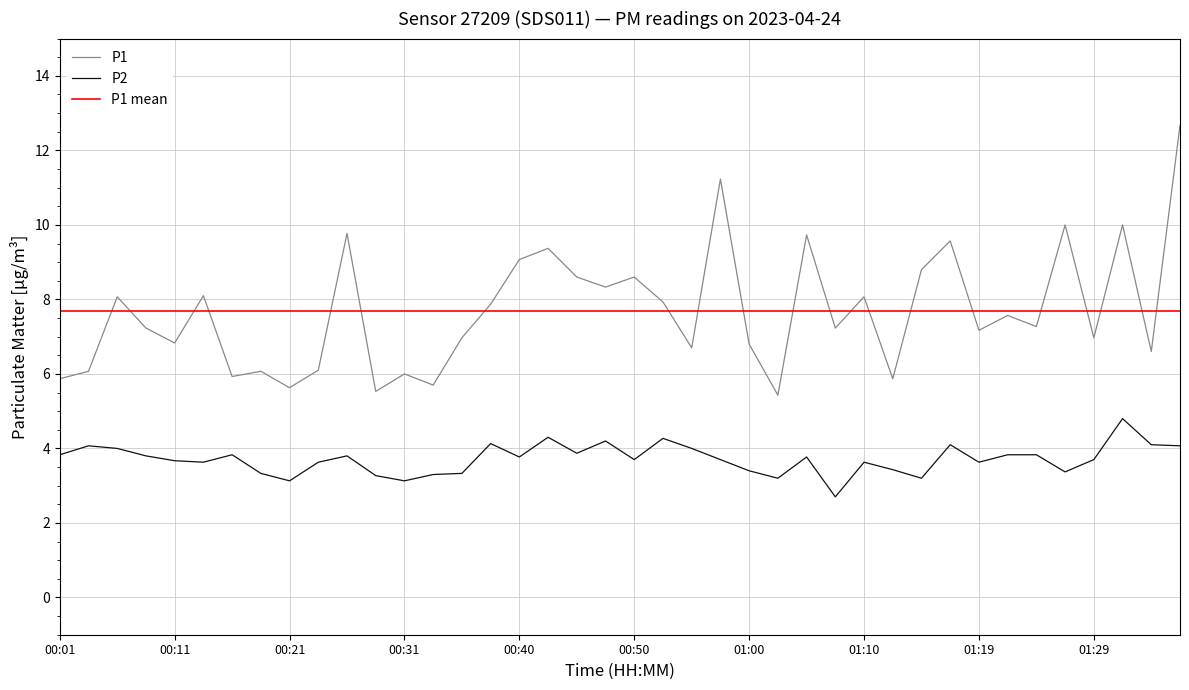

What is the label of the 28th point from the right?

00:31